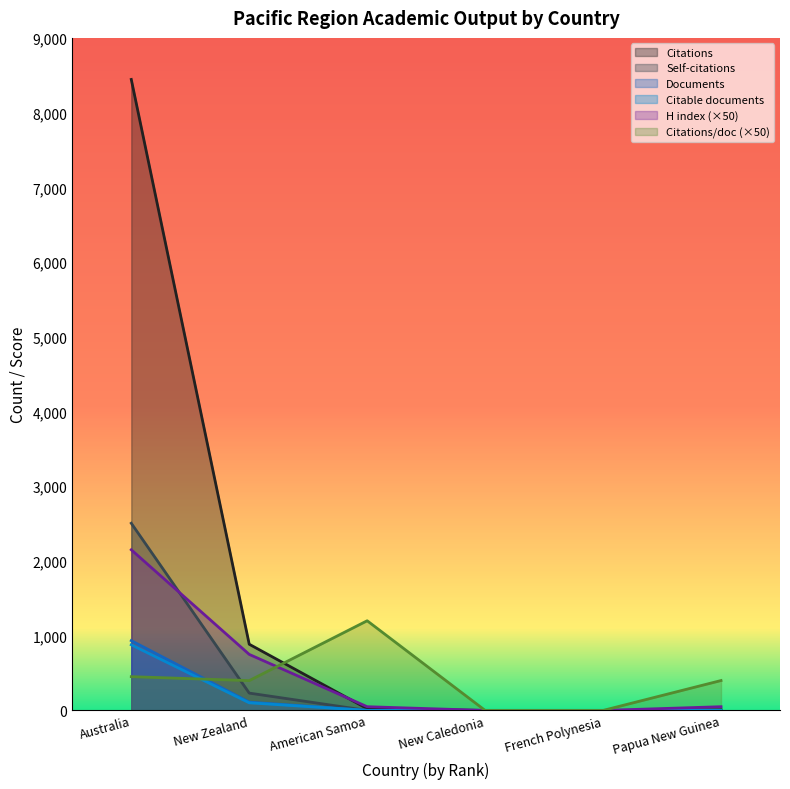

Where does the Citations per document series first go above 400?

Australia